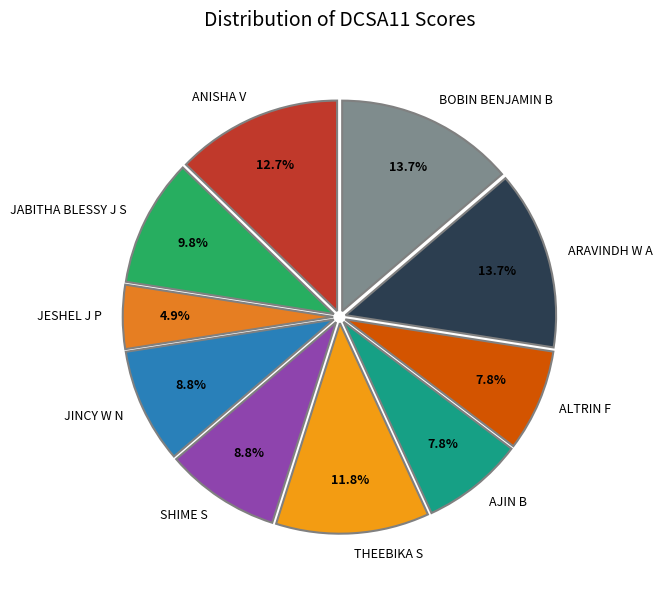

Which category has the smallest portion of the pie?

JESHEL J P